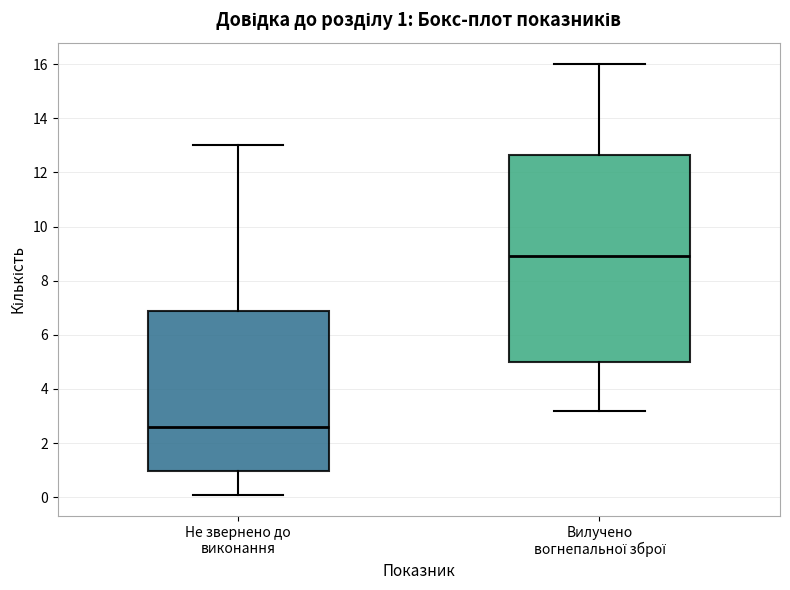

Which box has the highest median line?

Вилучено вогнепальної зброї